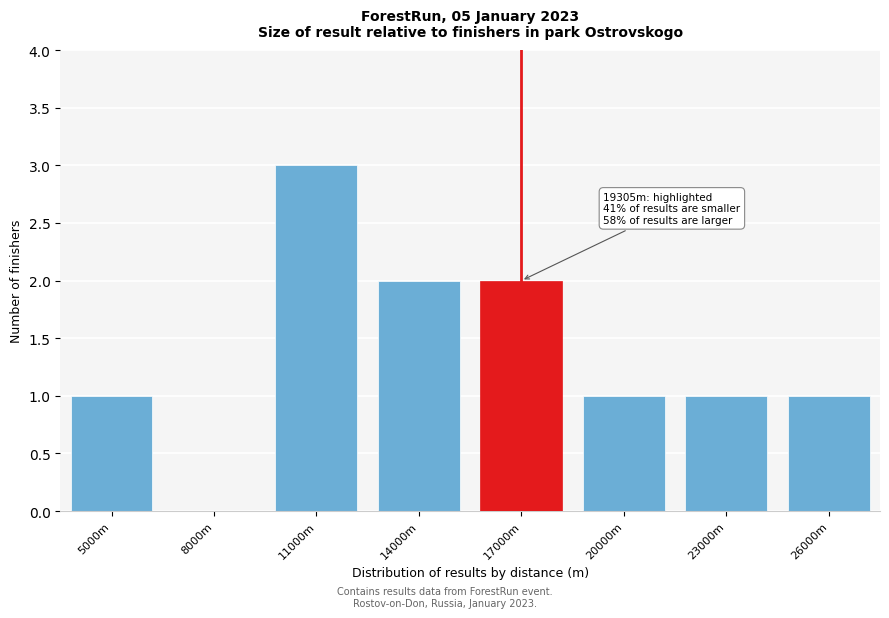

Reading left to right, list all the values displayed in this chart.

5000m=1	8000m=0	11000m=3	14000m=2	17000m=2	20000m=1	23000m=1	26000m=1